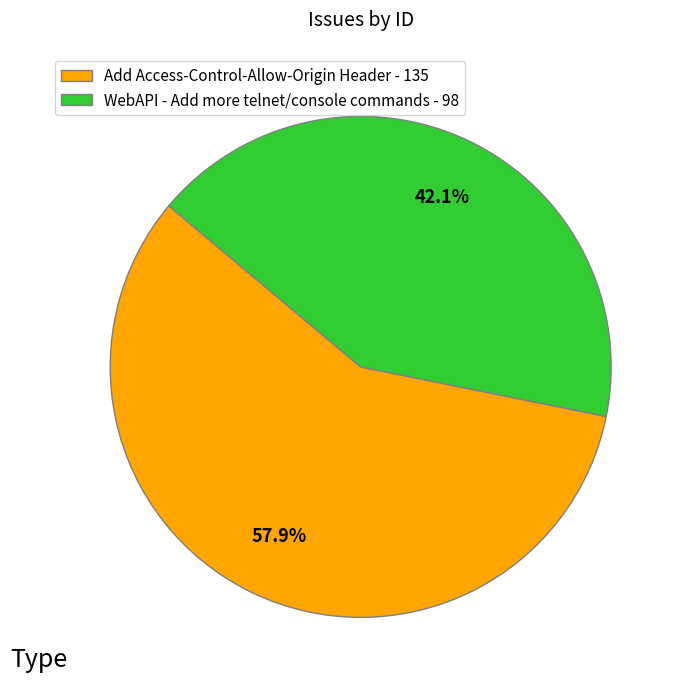

What is the ratio of the value at WebAPI - Add more telnet/console commands - 98 to the value at Add Access-Control-Allow-Origin Header - 135?

0.7